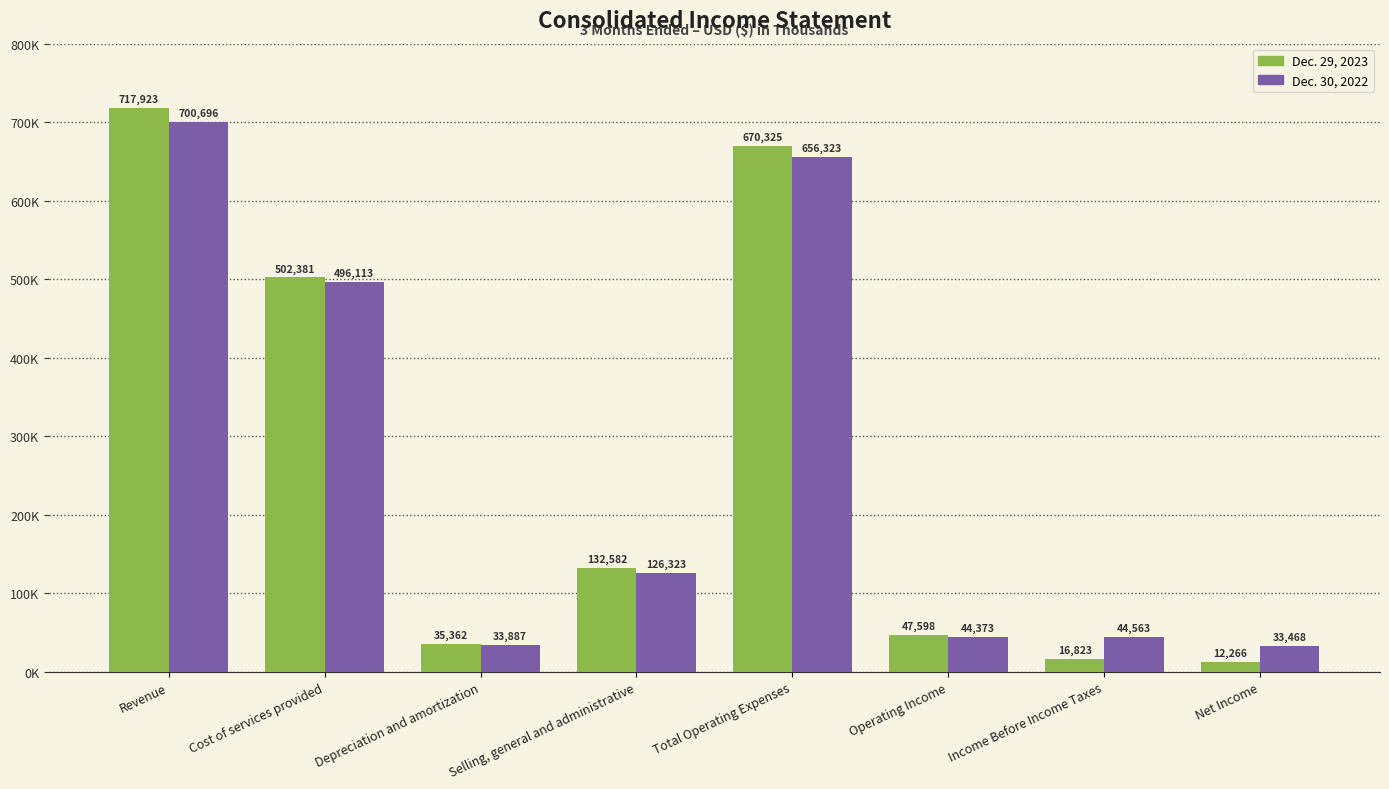

What is the spread (max minus min) of values at Net Income?

21202